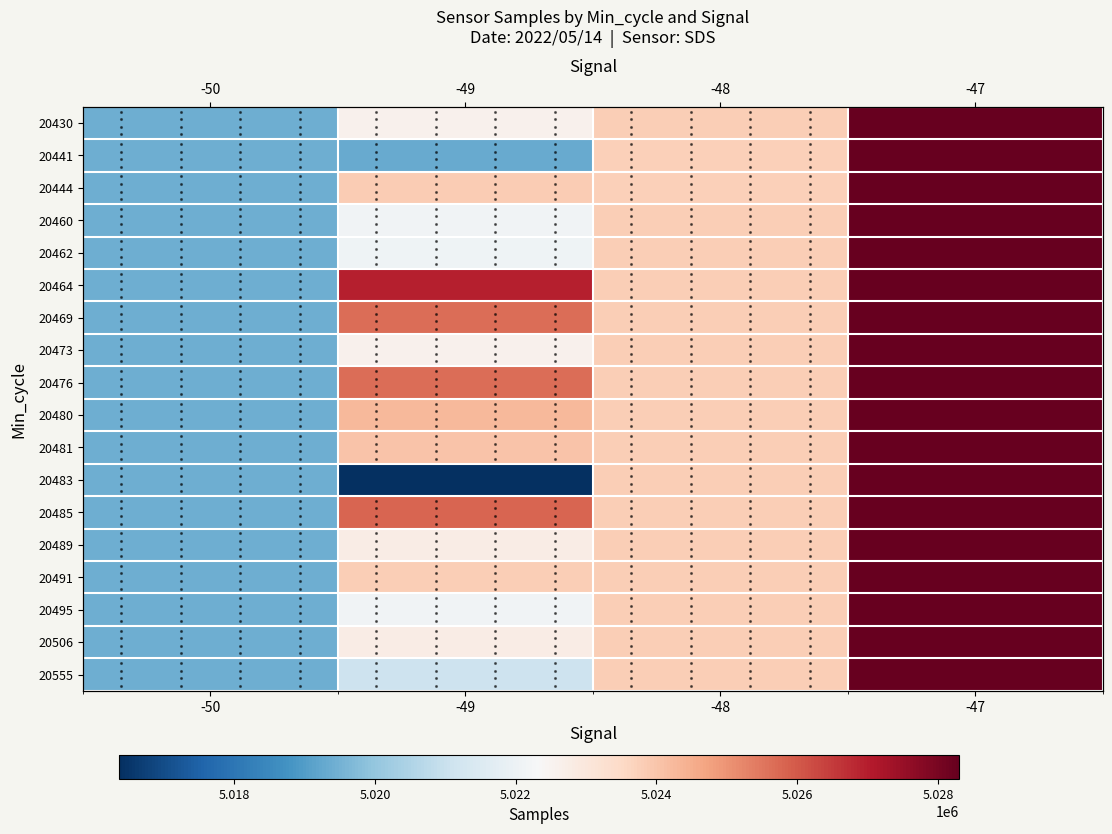

List the series in order of their peak value, lowest first.

20430, 20441, 20444, 20460, 20462, 20464, 20469, 20473, 20476, 20480, 20481, 20483, 20485, 20489, 20491, 20495, 20506, 20555